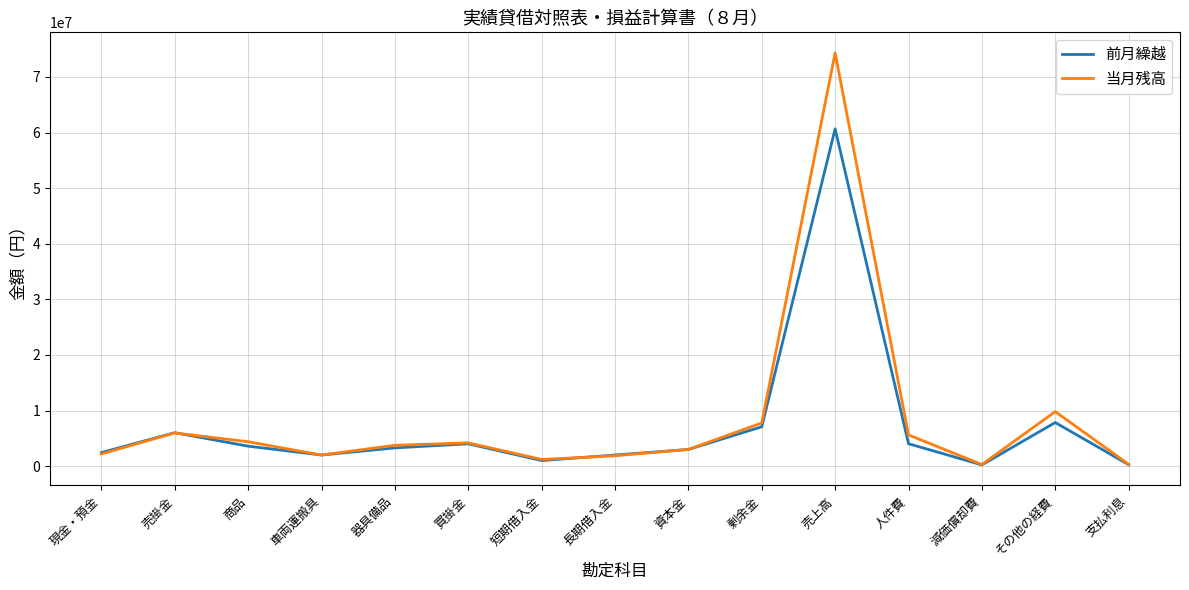

List the series in order of their peak value, lowest first.

前月繰越, 当月残高